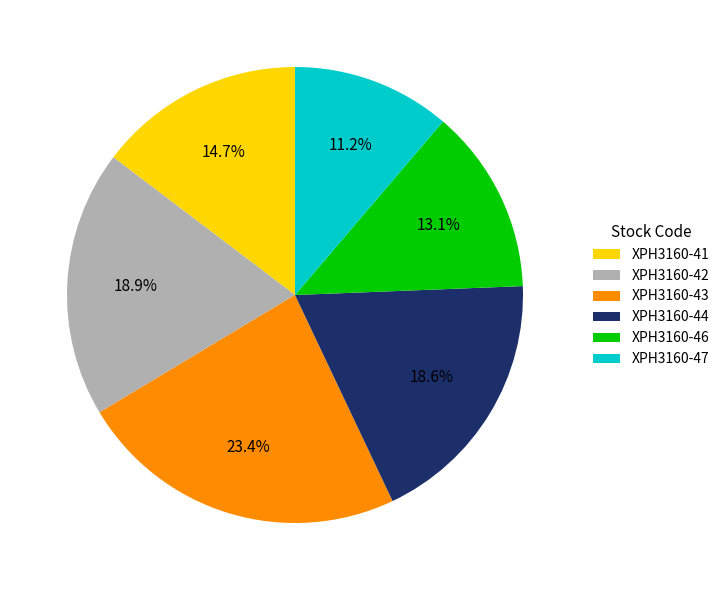

Combined, what portion of the pie is XPH3160-42 and XPH3160-41?

33.6%